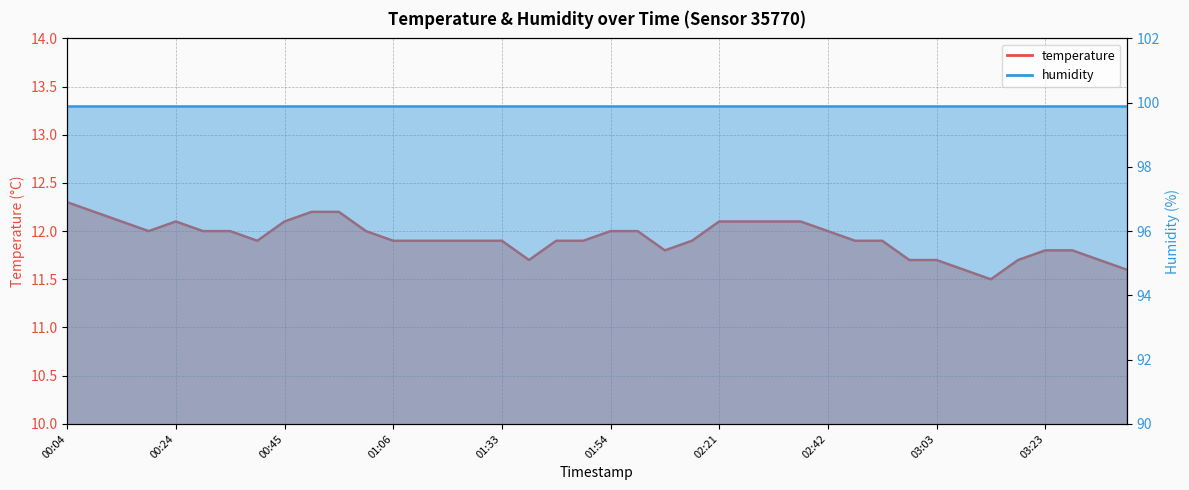

What is the minimum value shown in the chart?

11.5